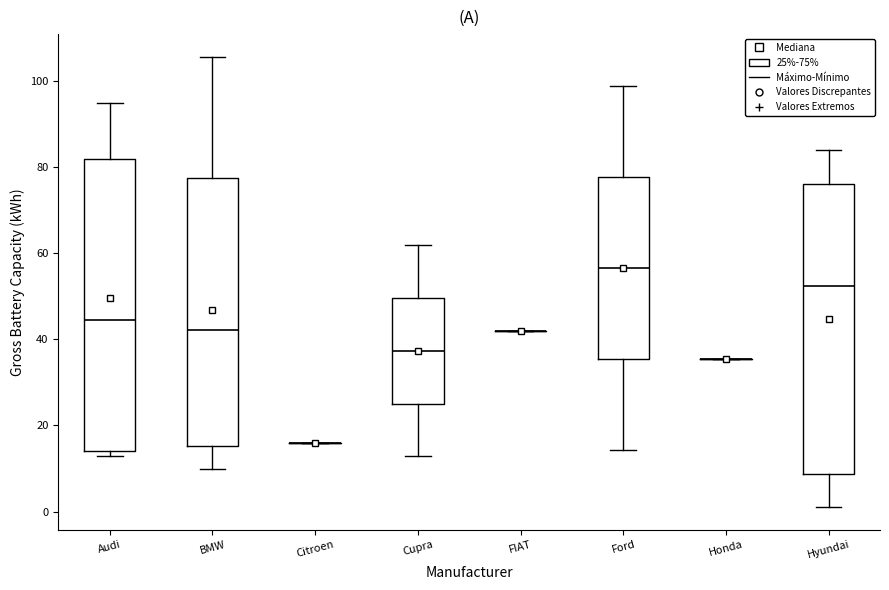

Reading left to right, read every box against the y-axis: the position of its median line, the range the box covers, and the ends of its whiskers. The values are not printed on the chart, so give them approximately, as read against the axis.

Audi: median 44, box 14 to 82, whiskers 14 (just below the box's lower edge) to 96
BMW: median 42, box 16 to 78, whiskers 10 to 106
Citroen: box collapsed to a line at 16, whiskers 16 to 16
Cupra: median 38, box 26 to 50, whiskers 12 to 62
FIAT: box collapsed to a line at 42, whiskers 42 to 42
Ford: median 56, box 36 to 78, whiskers 14 to 98
Honda: box collapsed to a line at 36, whiskers 36 to 36
Hyundai: median 52, box 8 to 76, whiskers 2 to 84